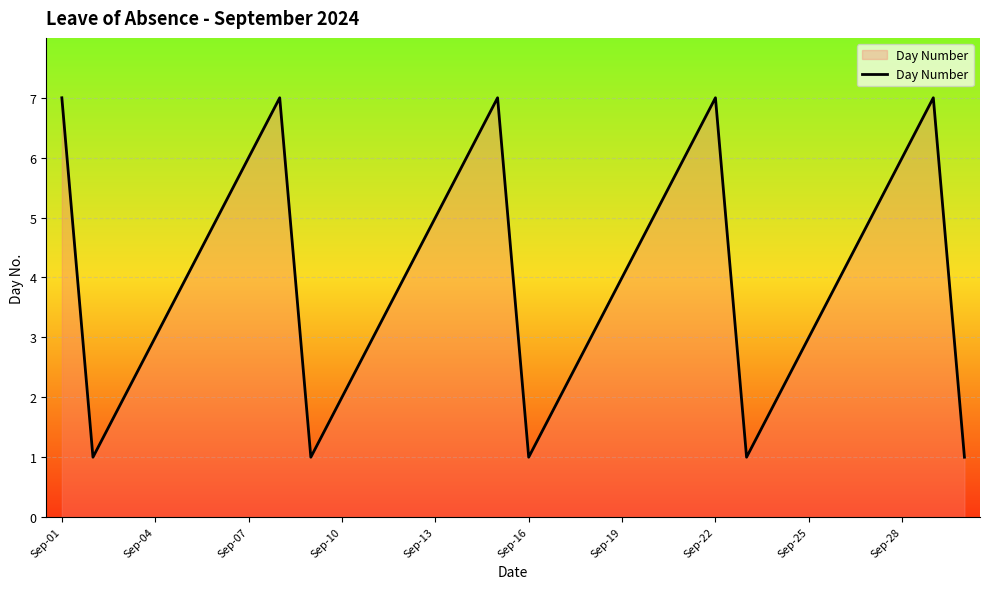

How many interior local peaks (higher than both neighbors) does the data have?

4